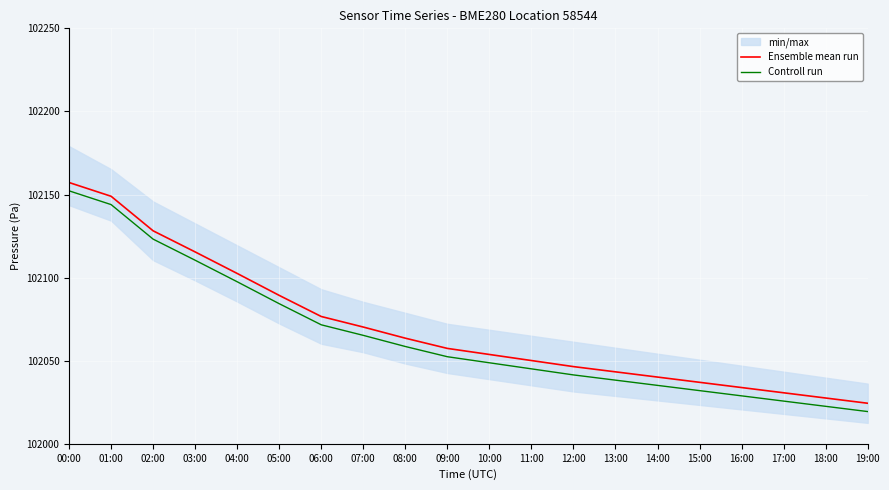

How many data points in Ensemble mean run are above 102057?

10